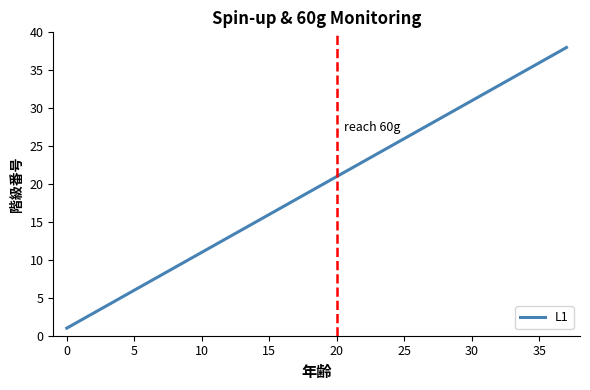

What is the smallest value displayed?

1